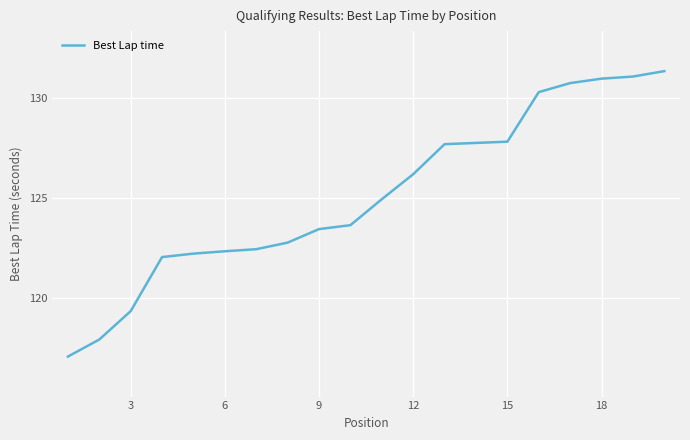

What is the smallest value displayed?

117.1